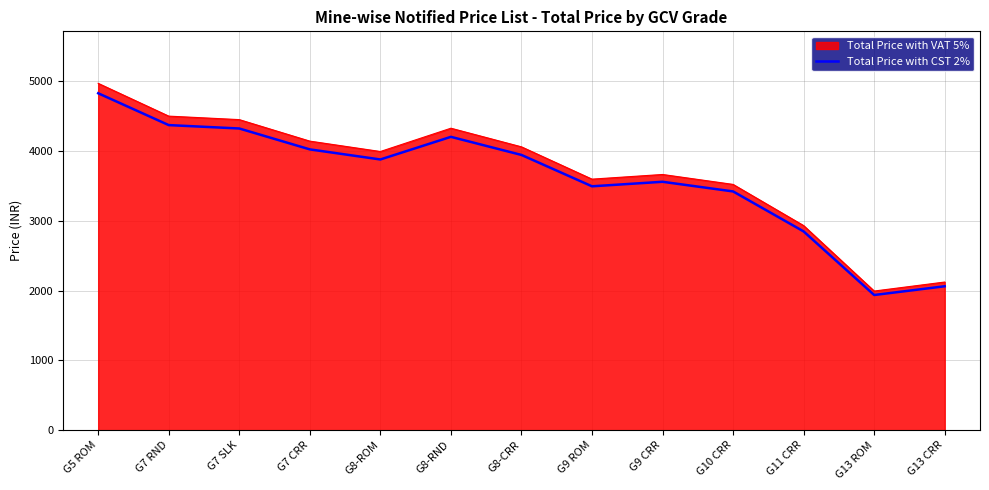

Which series has the largest range (max minus min)?

Total Price with VAT 5%